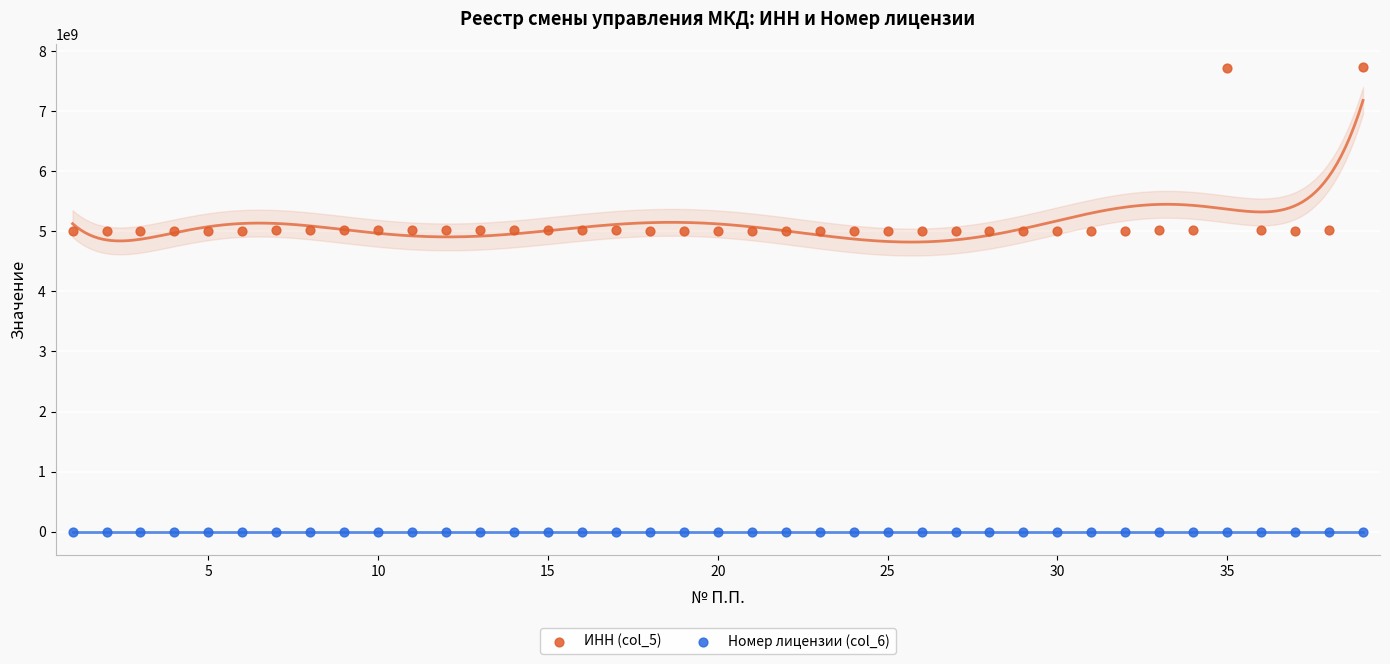

Which series reaches the minimum Y coordinate?

Номер лицензии (col_6)